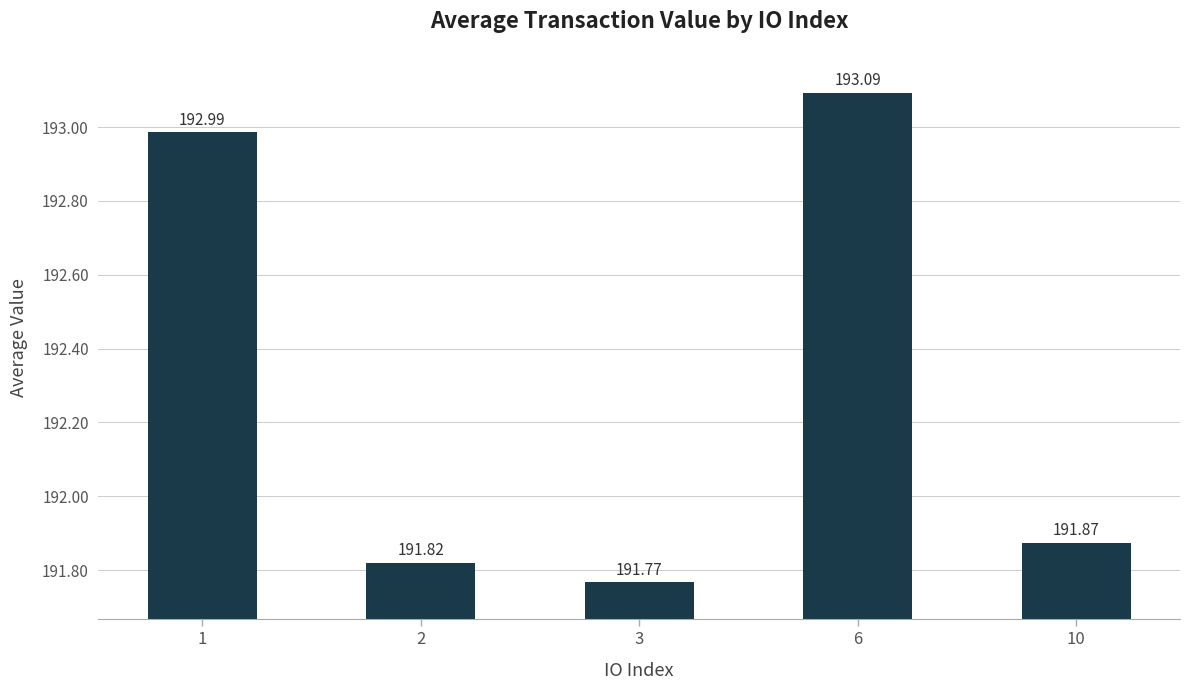

Reading left to right, list all the values displayed in this chart.

1=193.0	2=191.8	3=191.8	6=193.1	10=191.9